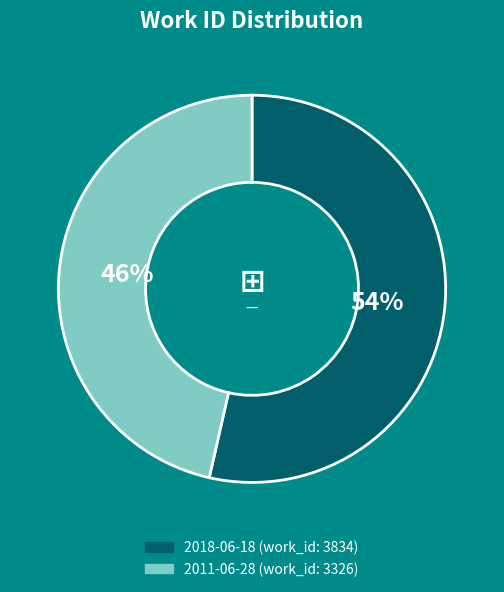

Rank the categories by value from lowest to highest.

2011-06-28, 2018-06-18